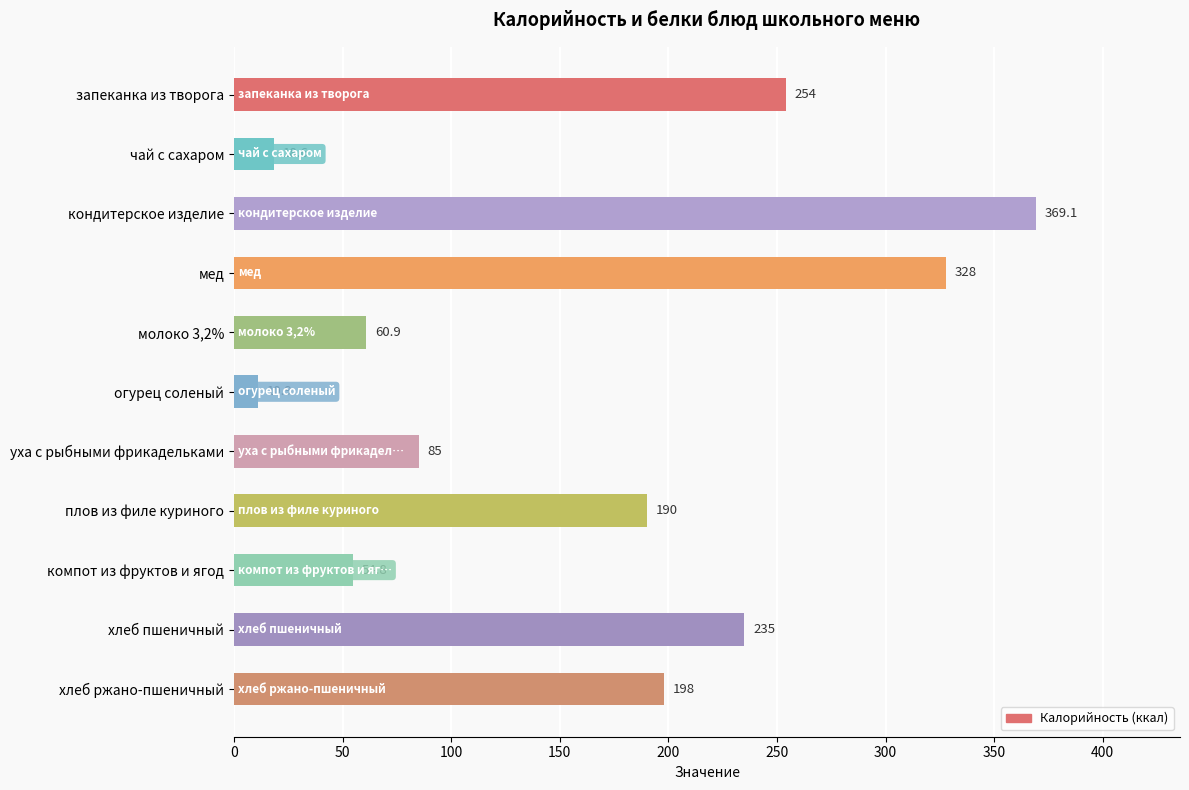

Is it true that the value at плов из филе куриного is 274.4?

False